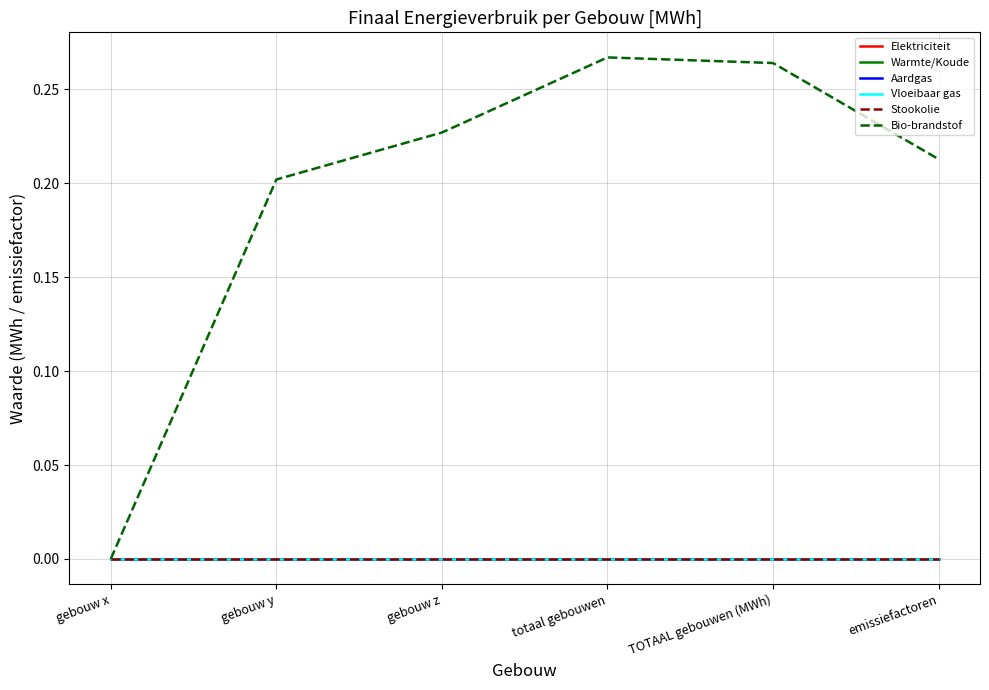

Does the chart display data point markers on the line(s)?

No